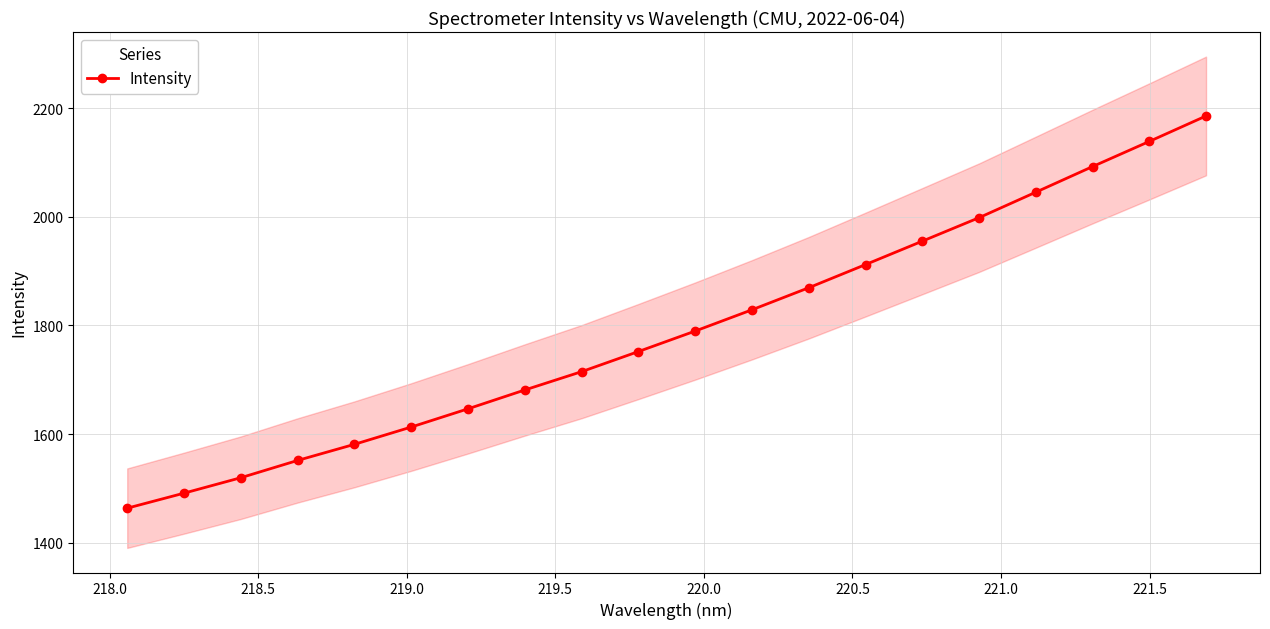

Reading left to right, extract all data points from this chart.

1463.6	1491.2	1519.7	1551.5	1581.1	1613.0	1646.5	1681.2	1714.9	1751.9	1789.7	1828.8	1869.4	1912.0	1955.1	1998.3	2045.3	2092.4	2138.7	2185.5